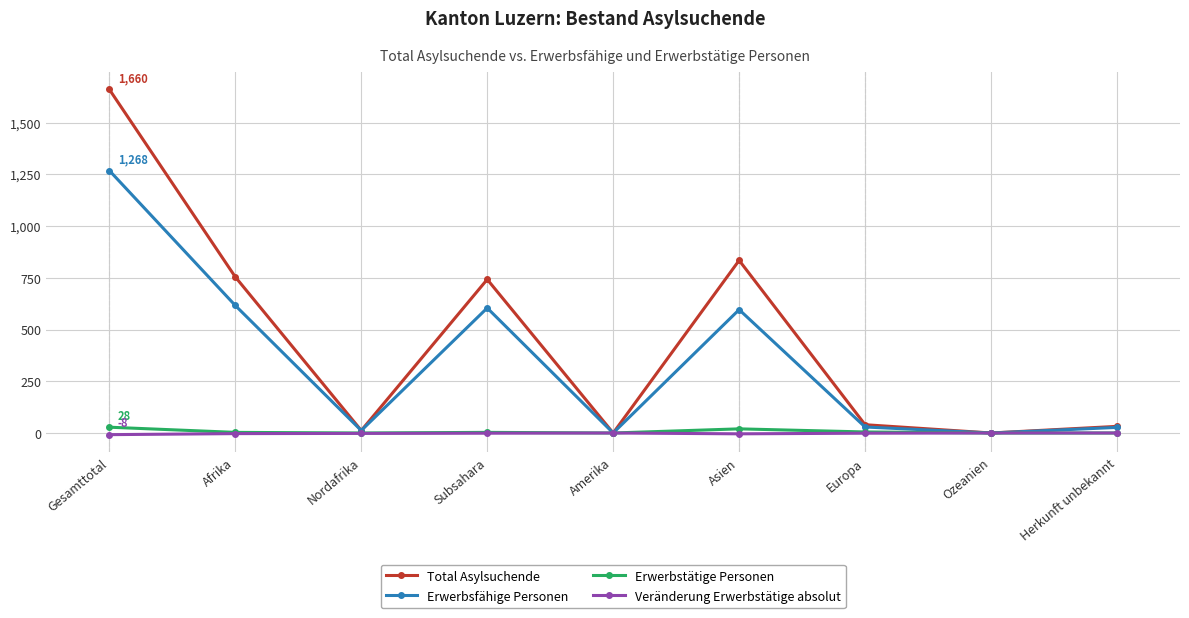

Where is Erwerbsfähige Personen nearest to the value 634?

Afrika